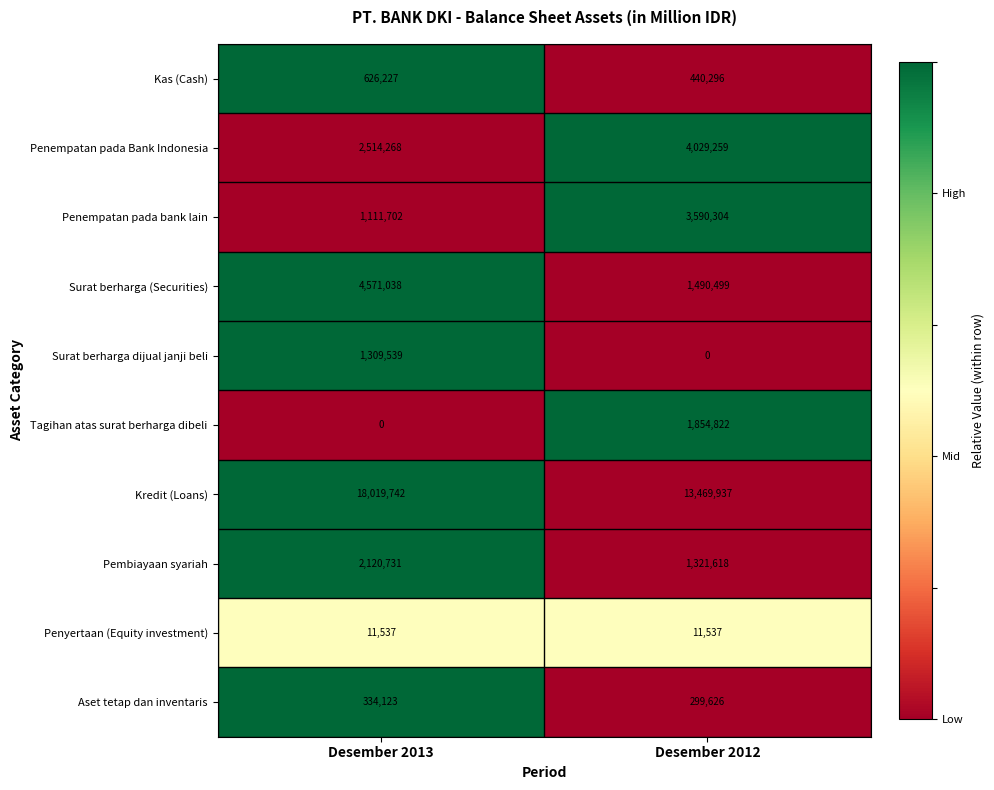

Rank the categories by Penempatan pada bank lain value from highest to lowest.

Desember 2012, Desember 2013